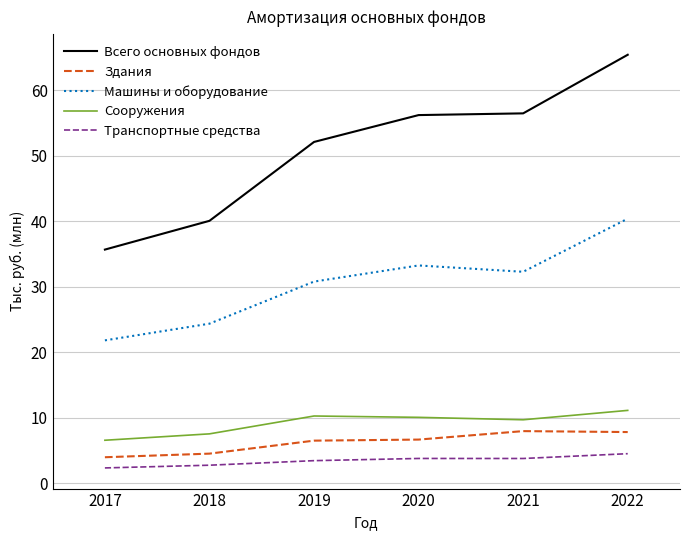

Is it true that Машины и оборудование equals 24.4 at 2018?

True